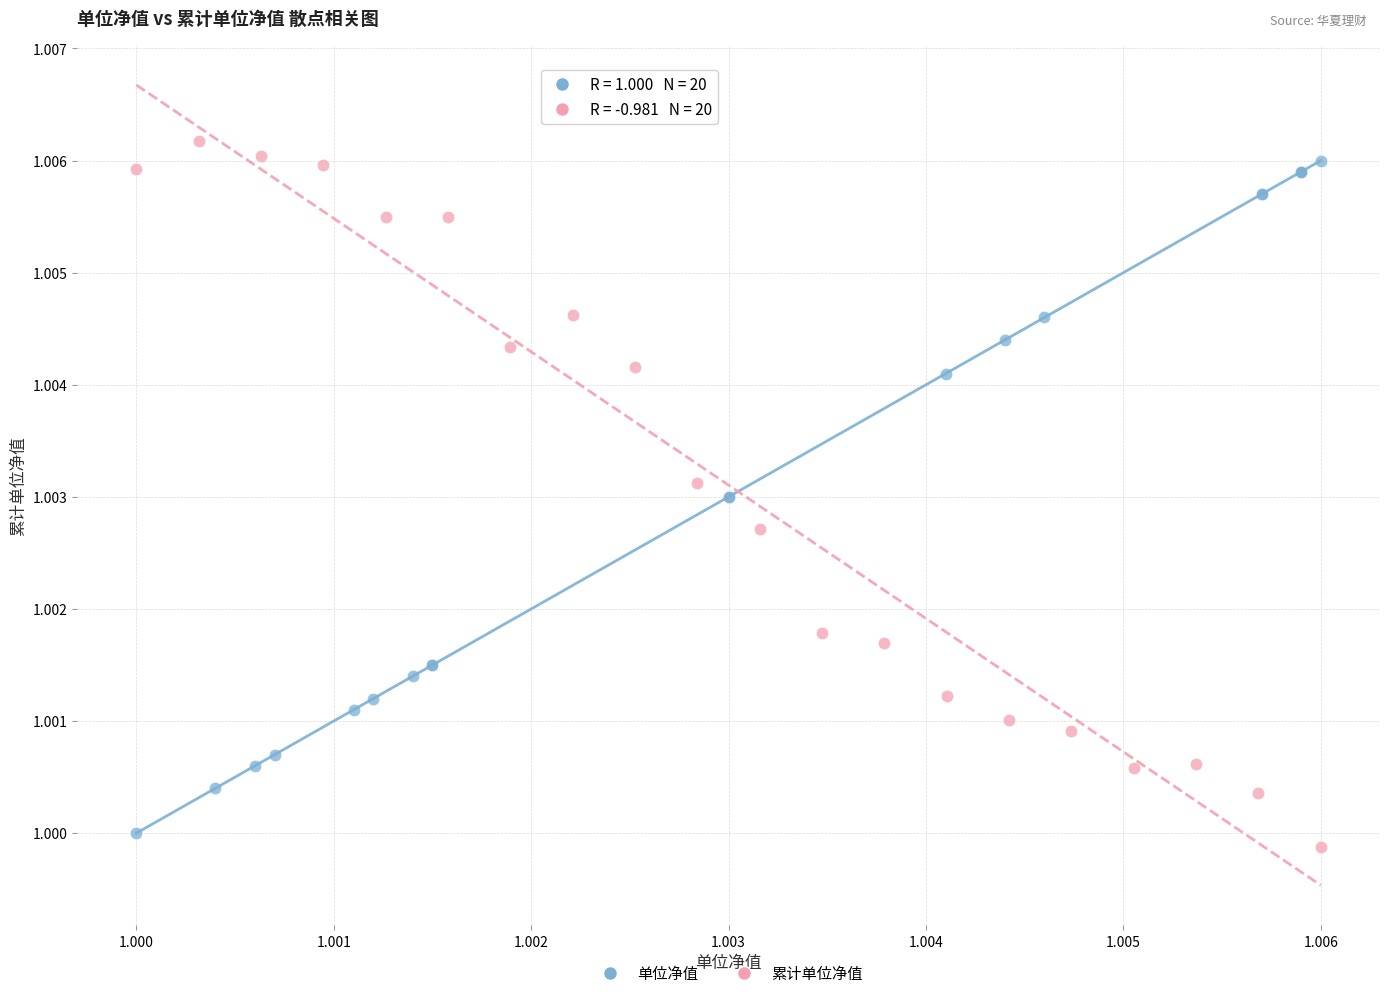

Which series has the widest spread of Y values?

累计单位净值